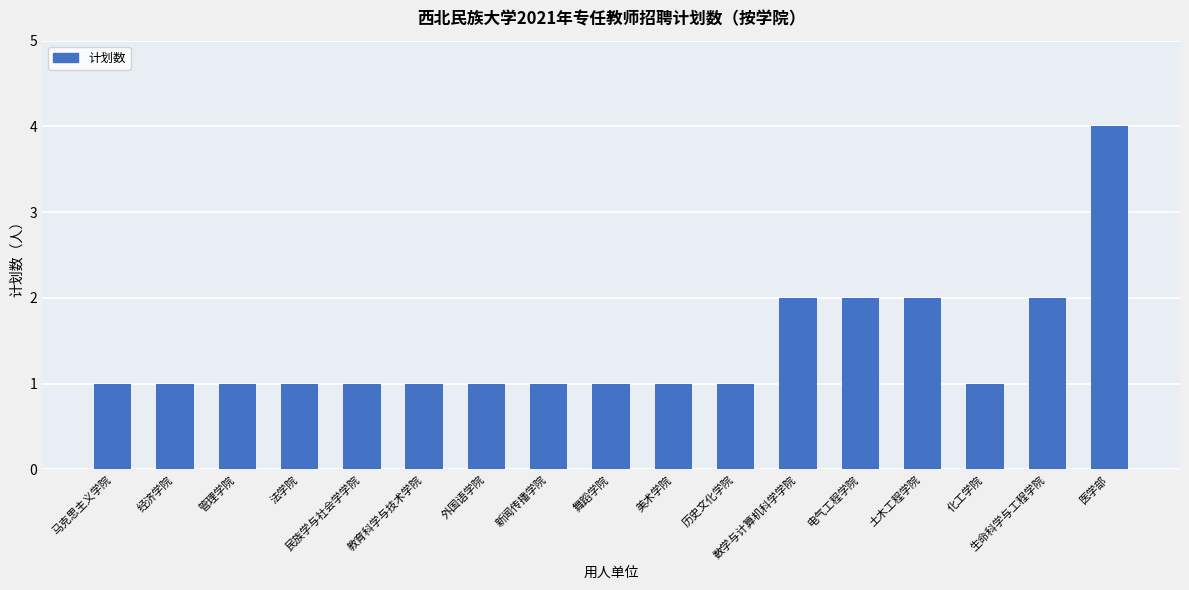

How many data points does each series have?

17